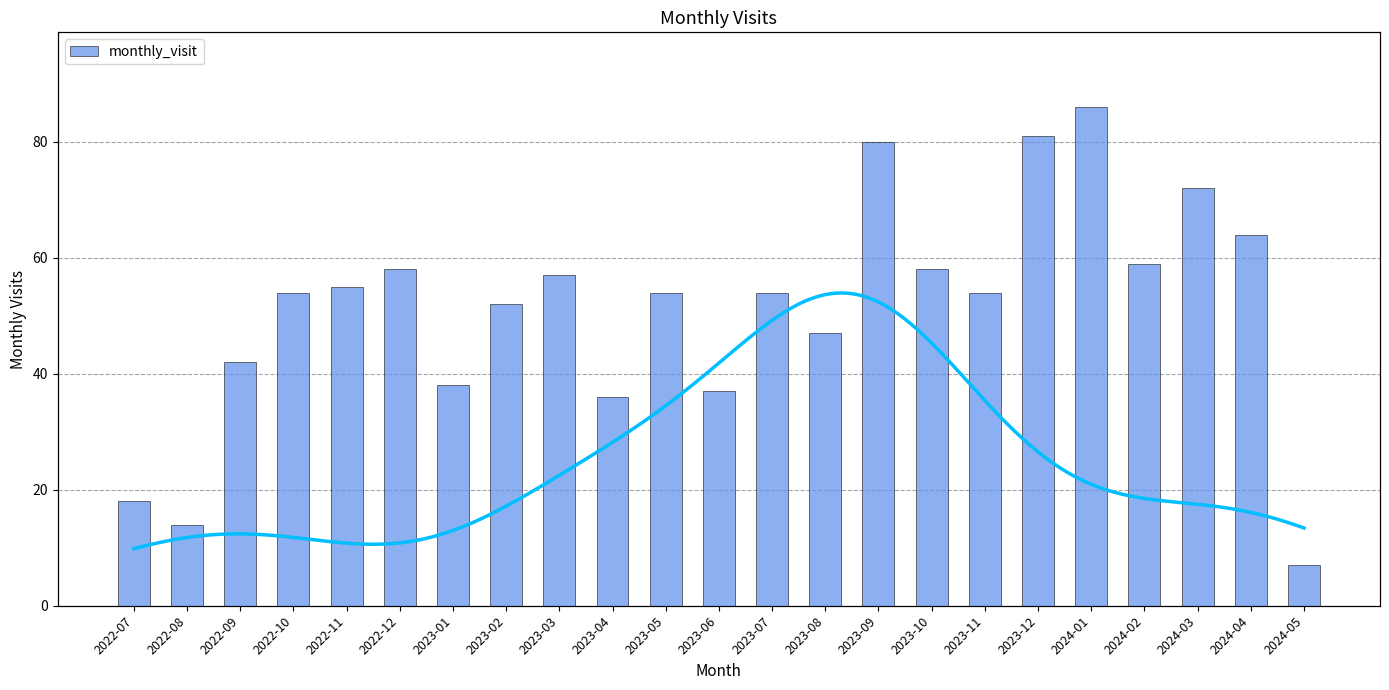

What is the difference between the maximum and second lowest values?

72